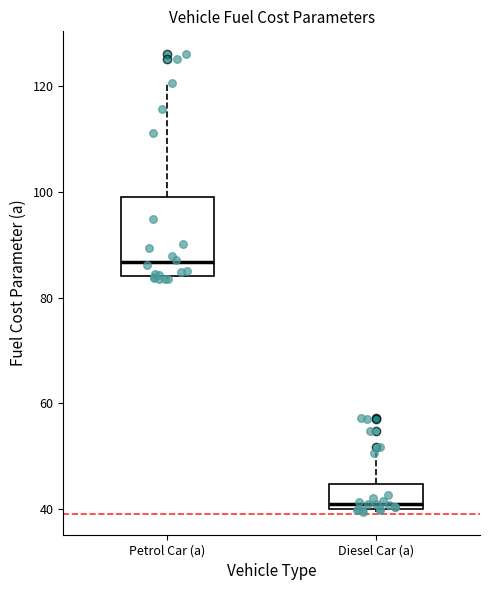

Which box has the lowest median line?

Diesel Car (a)